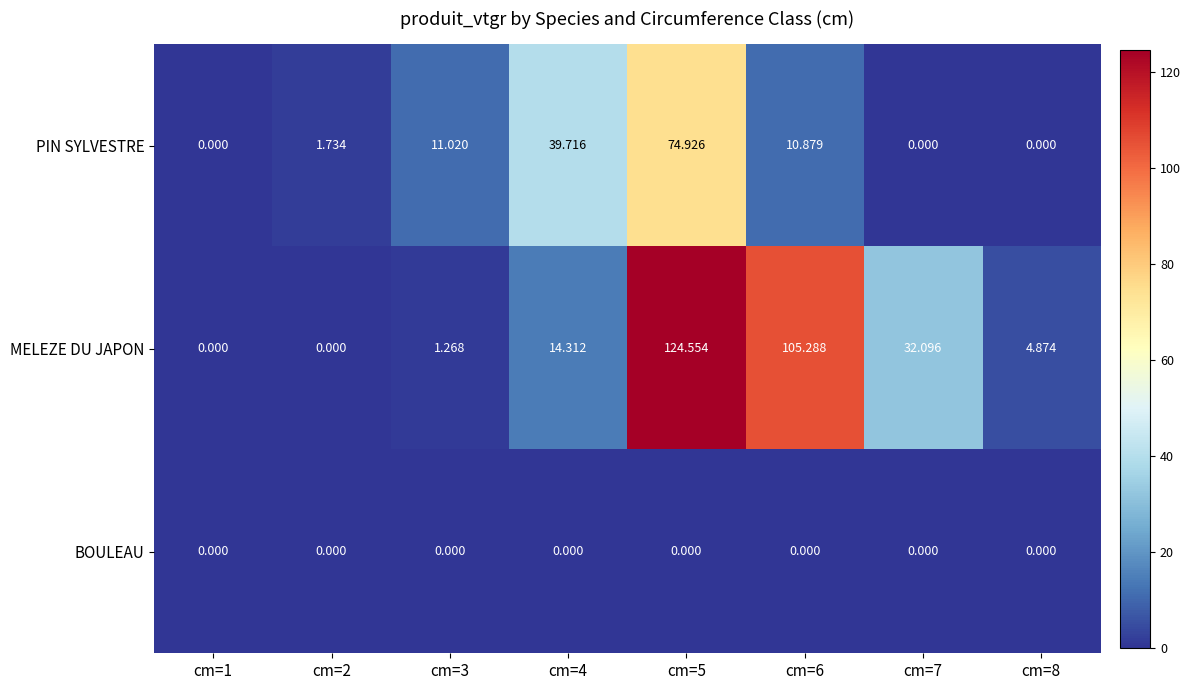

Which series has the largest total across all categories?

MELEZE DU JAPON